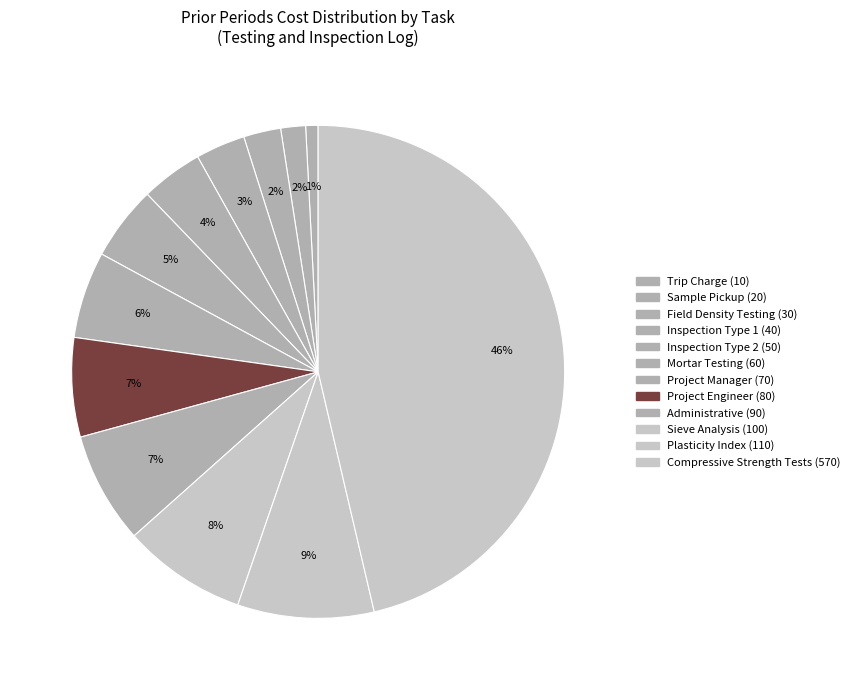

Count the number of slices in the pie.

12